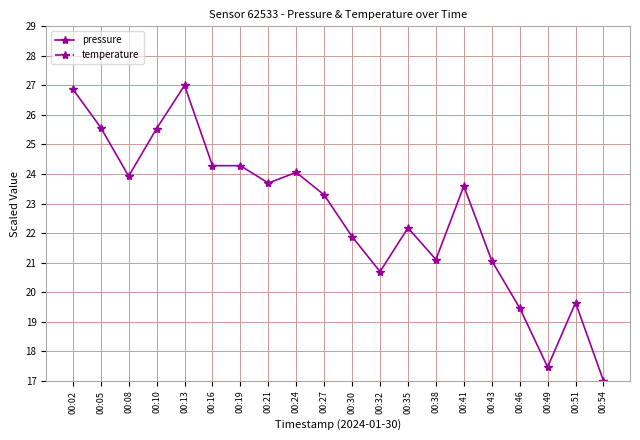

What is the greatest value displayed?

27.0